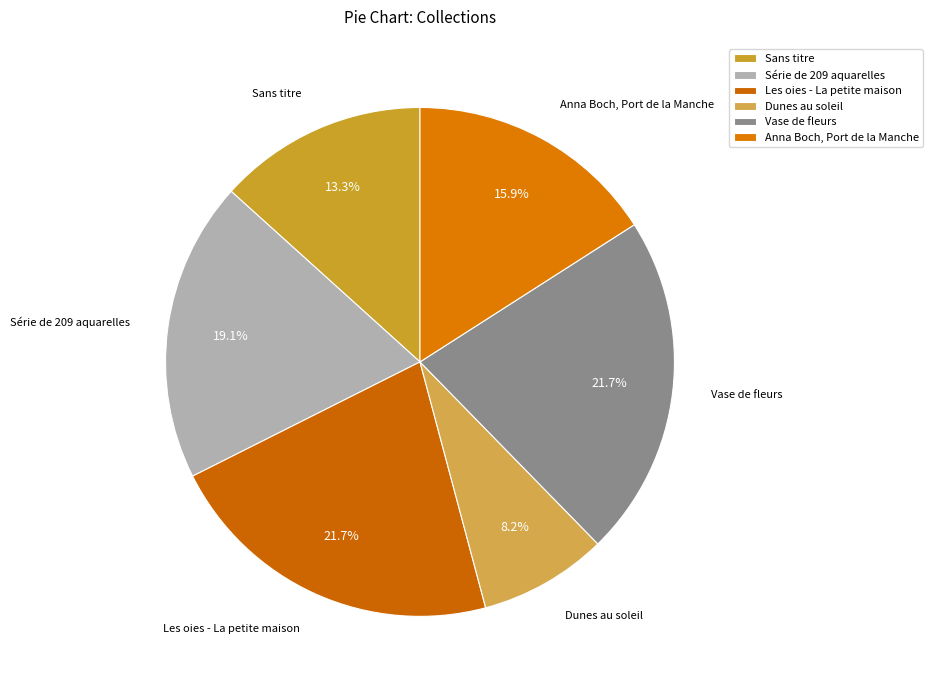

Which category has the smallest portion of the pie?

Dunes au soleil